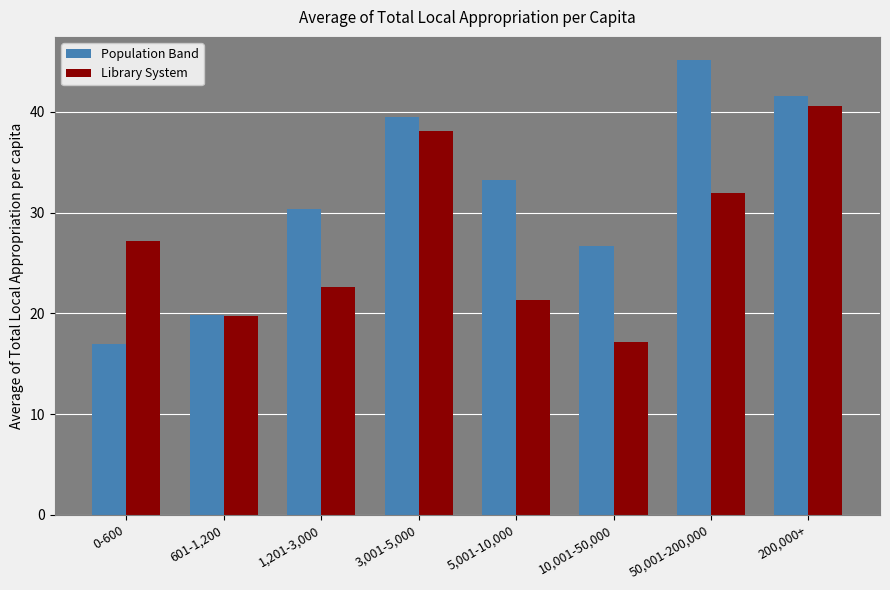

Reading left to right, list all the values displayed in this chart.

Population Band: 17.0	19.8	30.3	39.5	33.3	26.7	45.2	41.5
Library System: 27.2	19.7	22.6	38.1	21.3	17.1	32.0	40.6